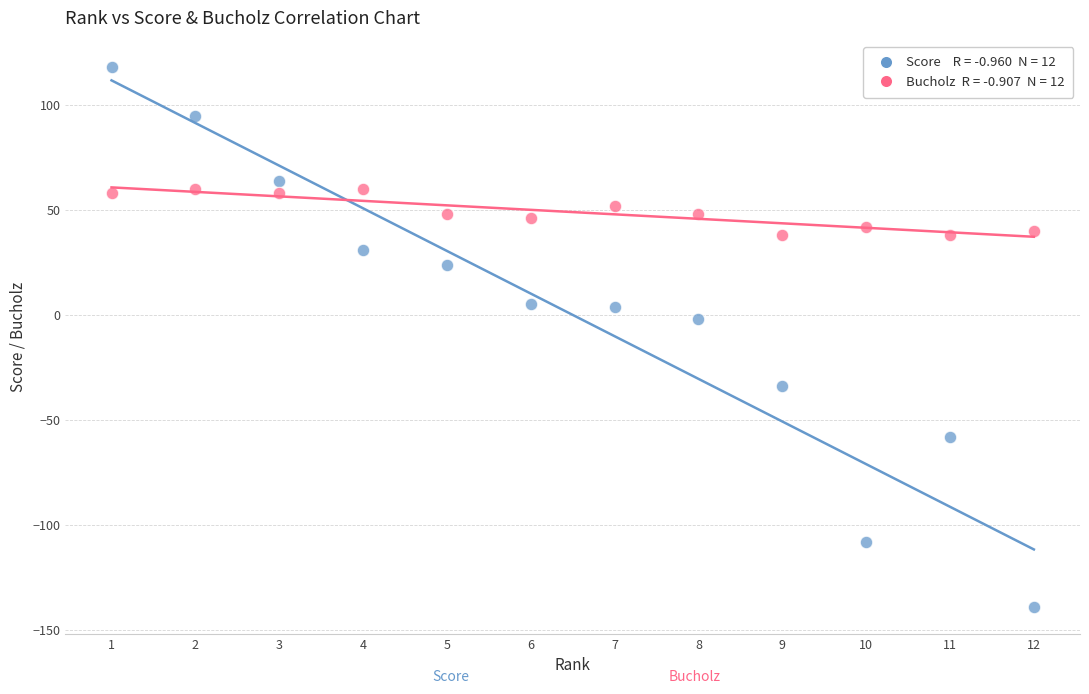

Across all data points, what is the range of X values (max minus min)?

11